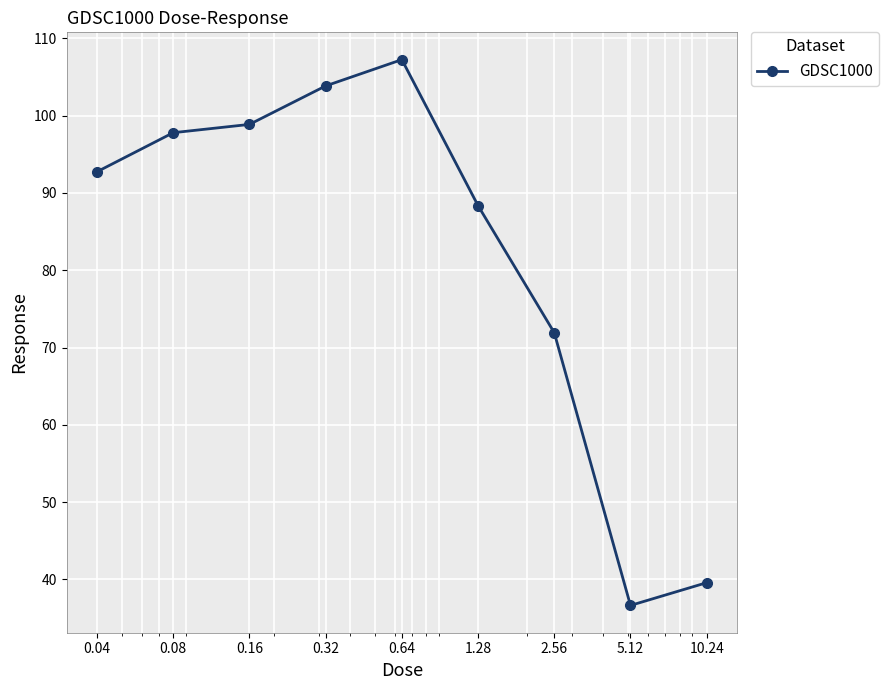

True or false: the data has more than 2 interior local peaks.

False